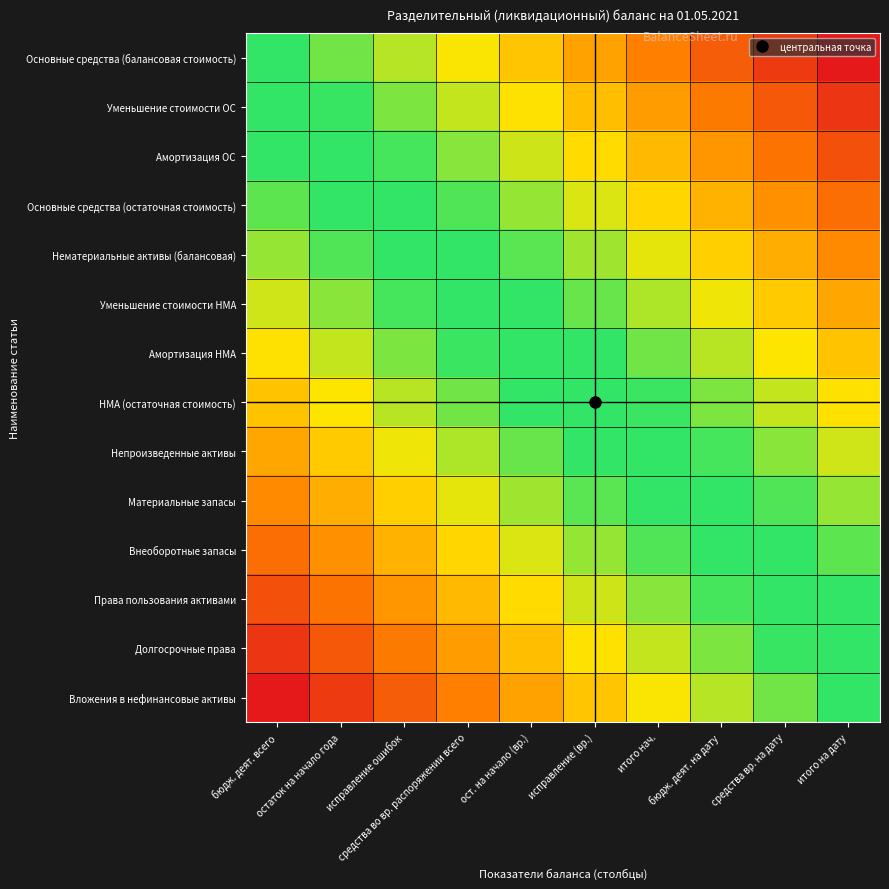

What is the spread (max minus min) of values at ост. на начало (вр.)?

0.5